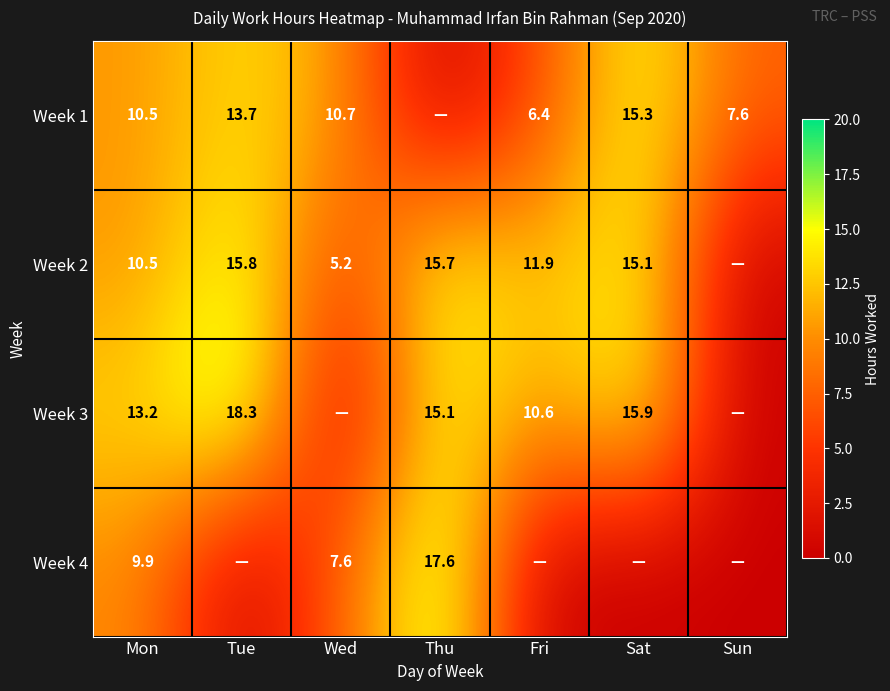

What is the difference between the Week 1 values at Sun and Mon?

2.9